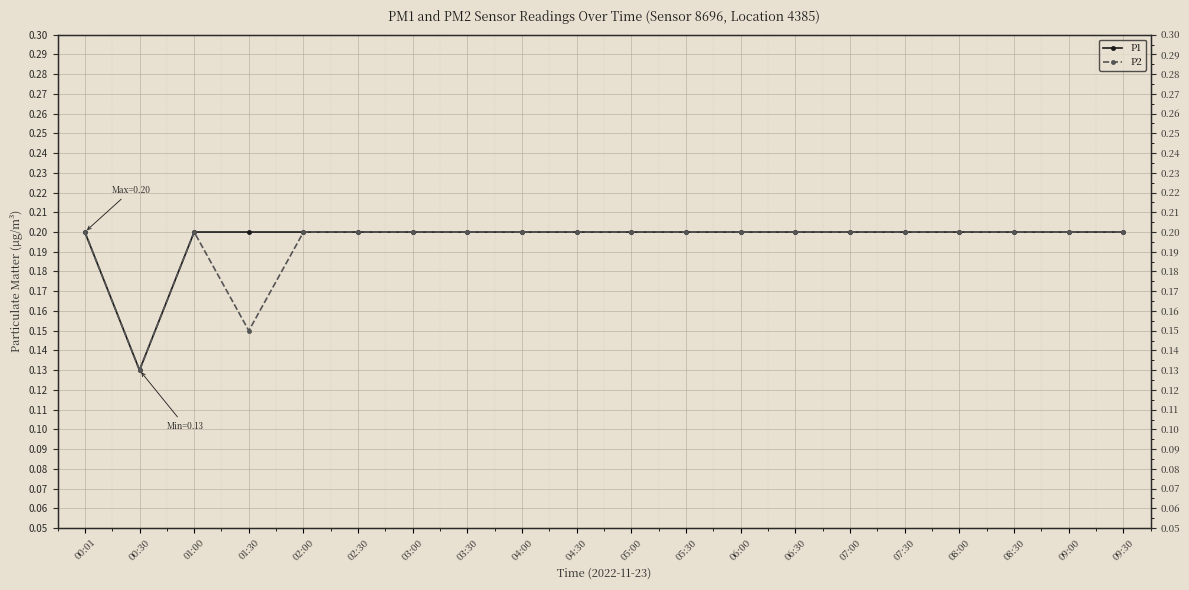

What is the label of the 16th point from the right?

02:00